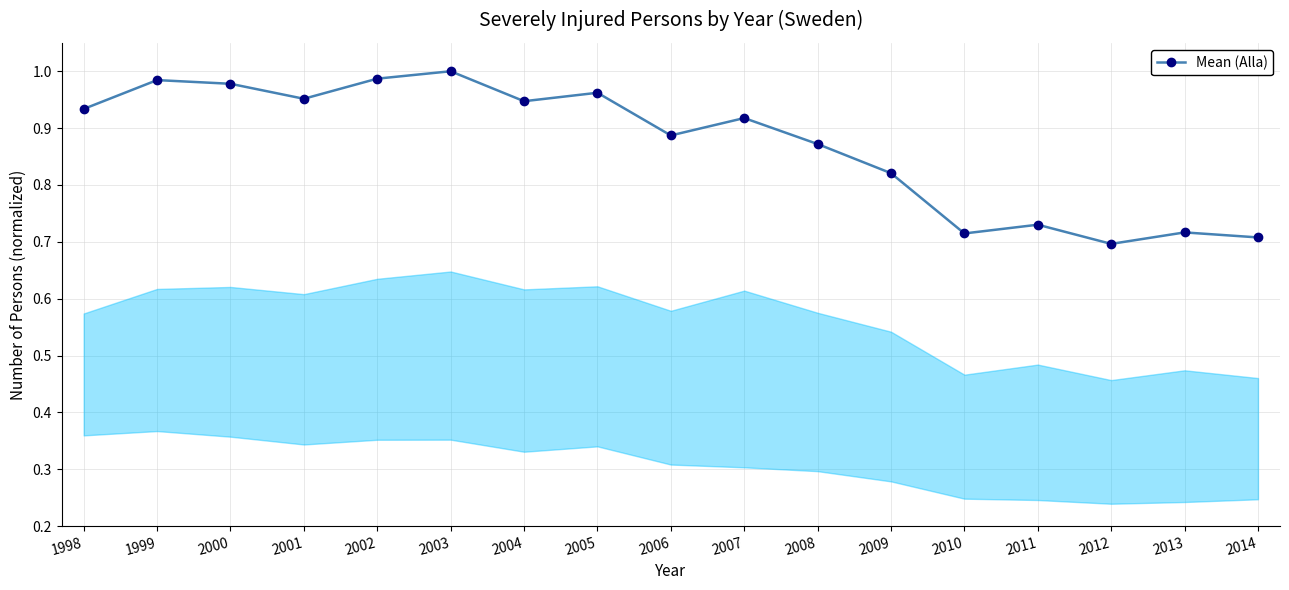

What is the sum of the values at 1999 and 2014?

1.7